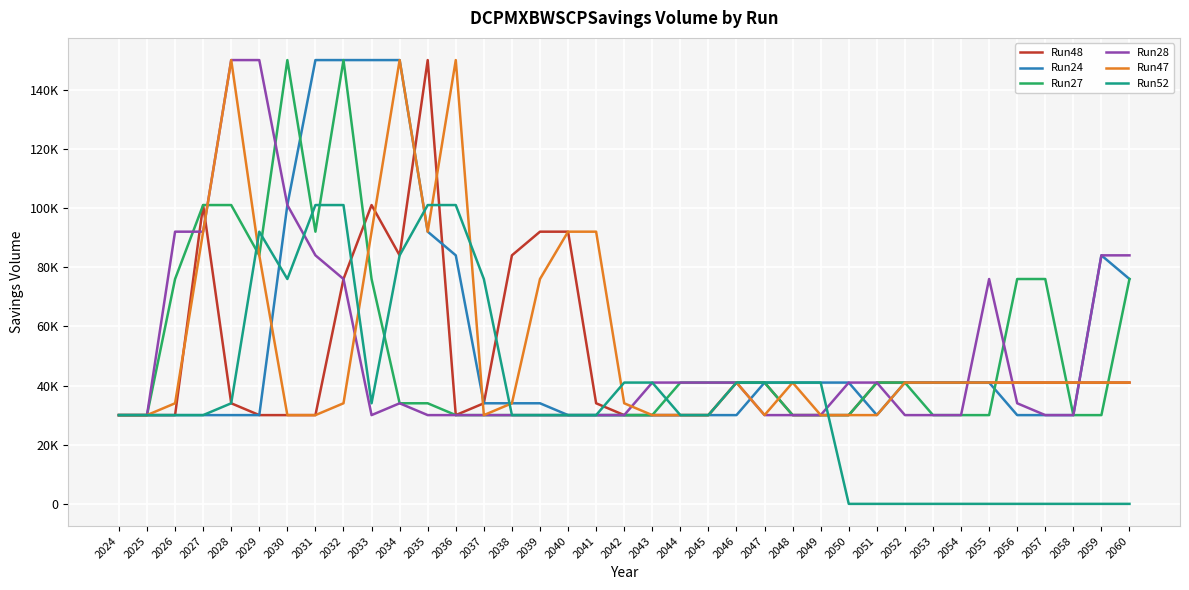

At which label is Run52 closest to 50500?

2042